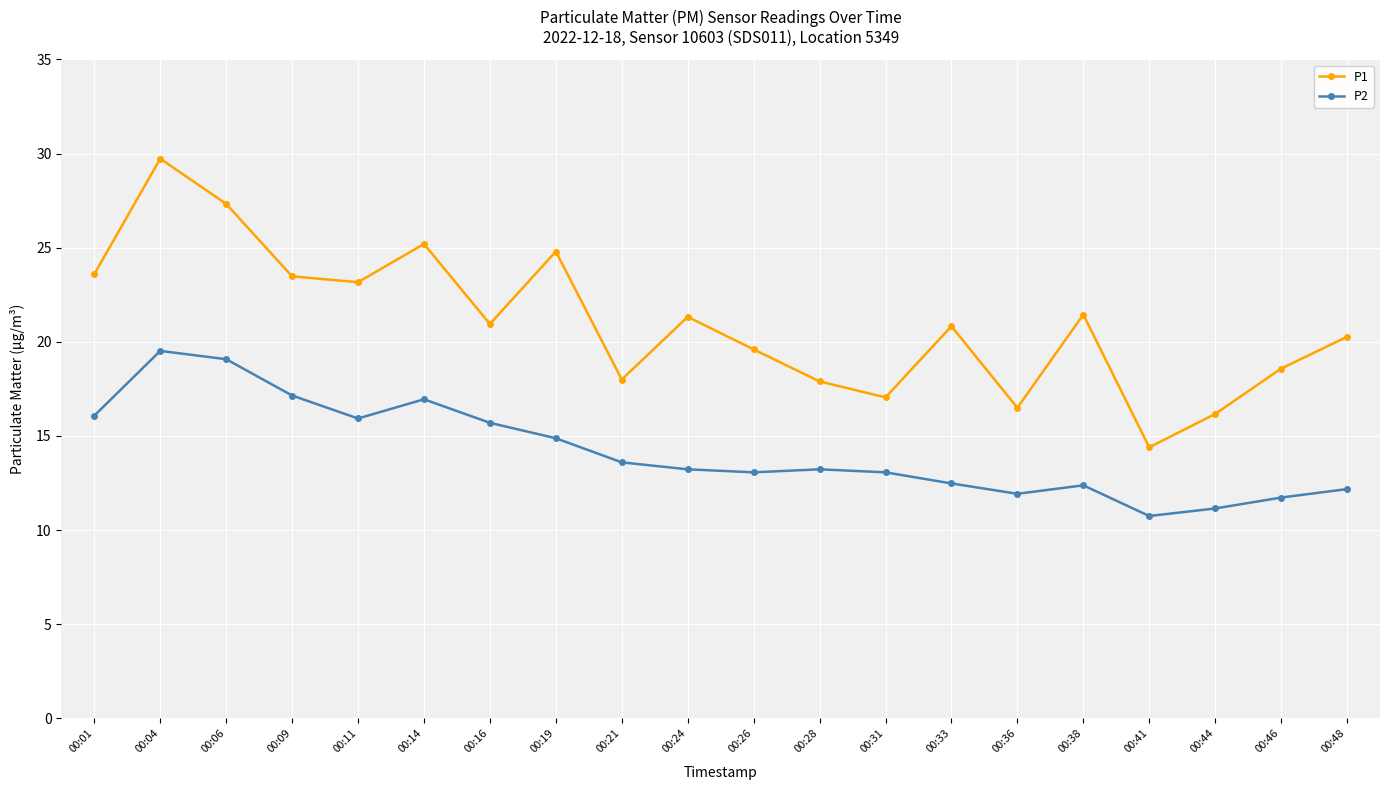

What is the difference between the highest and lowest values at 00:11?

7.2